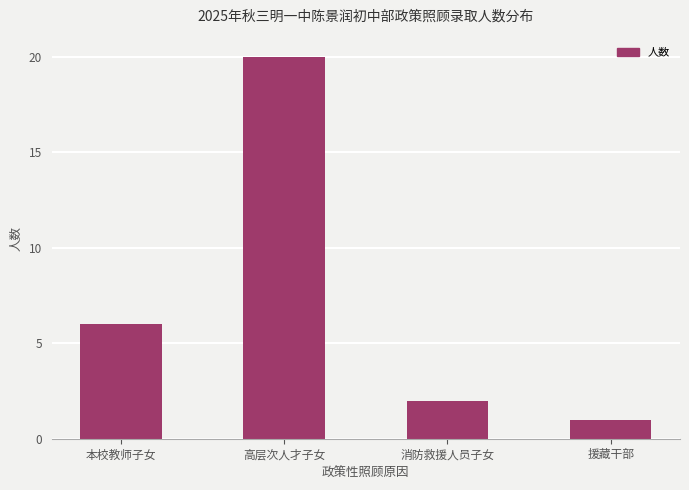

What is the ratio of the value at 消防救援人员子女 to the value at 高层次人才子女?

0.1